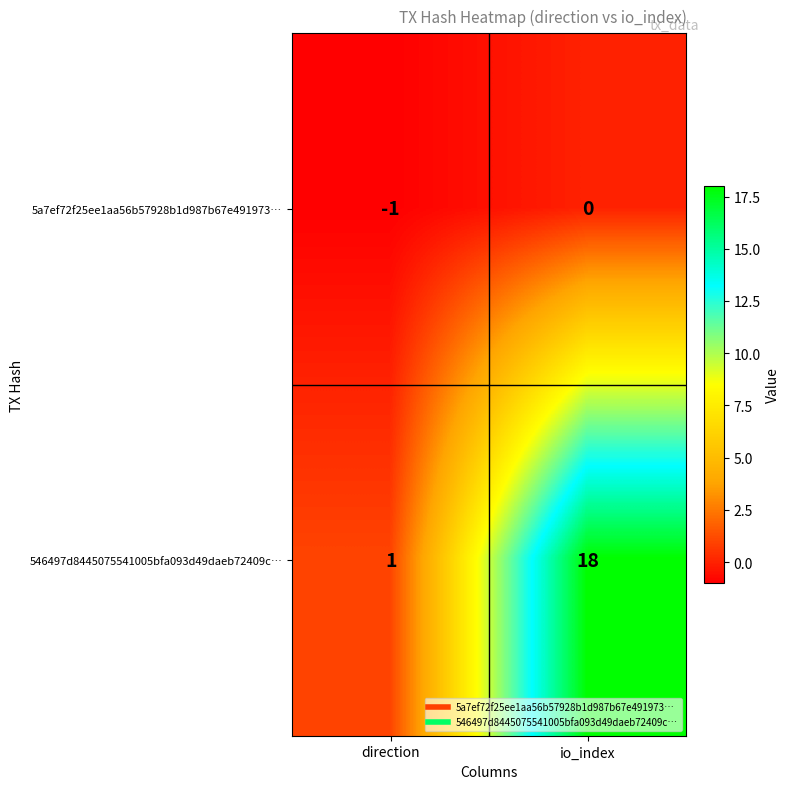

Is it true that 546497d8445075541005bfa093d49daeb72409c… equals 25 at io_index?

False